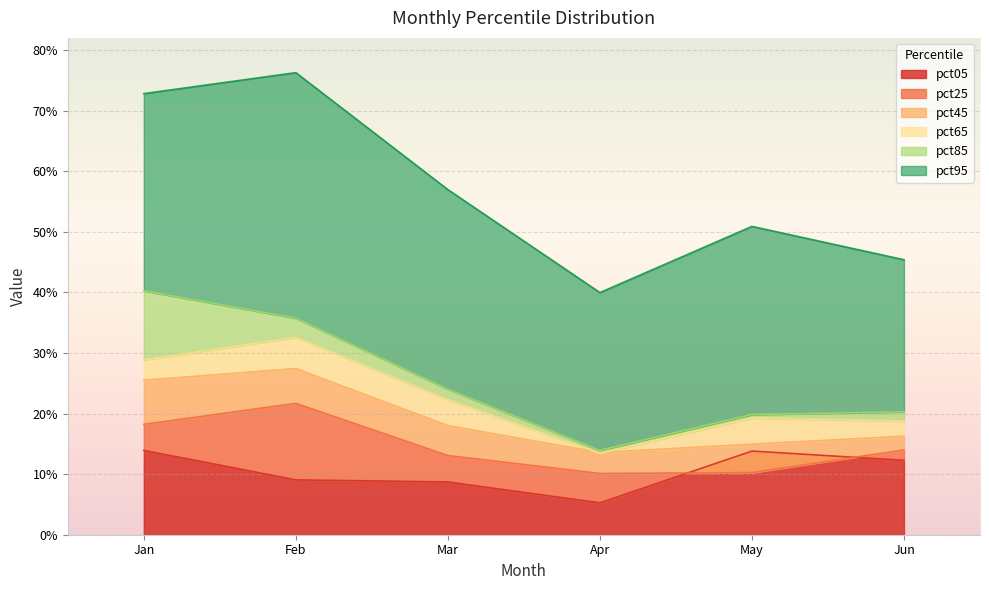

Reading right to left, what are all the values shown in this chart?

pct05: 0.1	0.1	0.1	0.1	0.1	0.1
pct25: 0.1	0.1	0.1	0.1	0.2	0.2
pct45: 0.2	0.1	0.1	0.2	0.3	0.3
pct65: 0.2	0.2	0.1	0.2	0.3	0.3
pct85: 0.2	0.2	0.1	0.2	0.4	0.4
pct95: 0.5	0.5	0.4	0.6	0.8	0.7